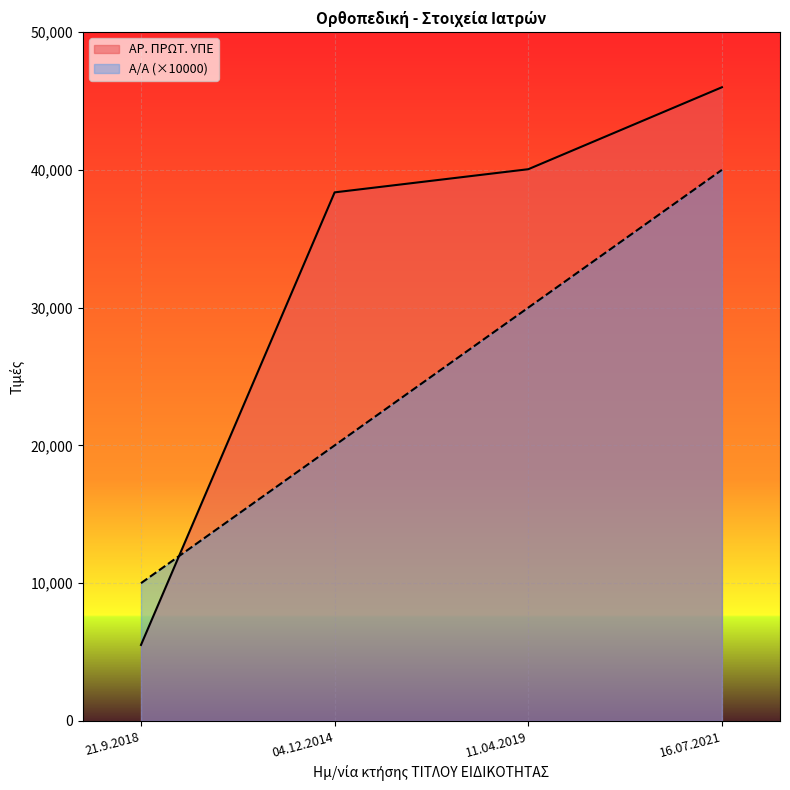

True or false: Α/Α and ΑΡ. ΠΡΩΤ. ΥΠΕ cross at least once.

True